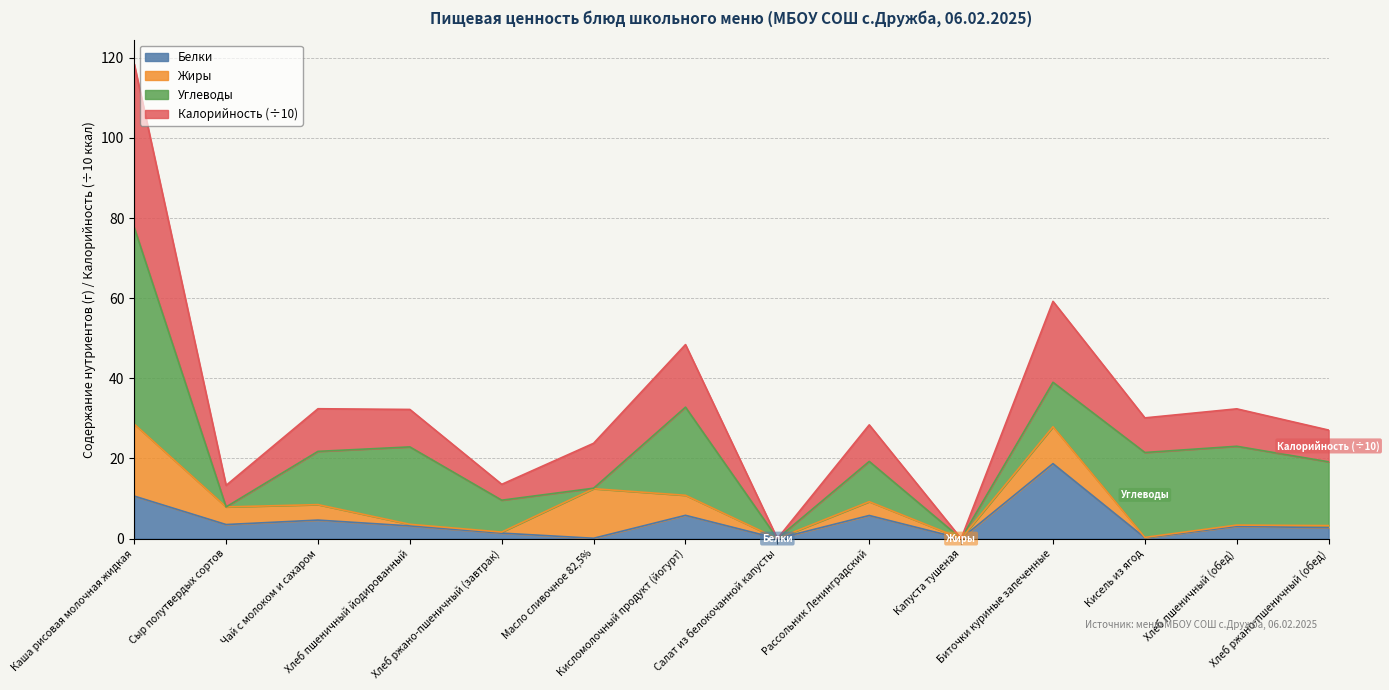

What is the average value of the Белки series?

4.3